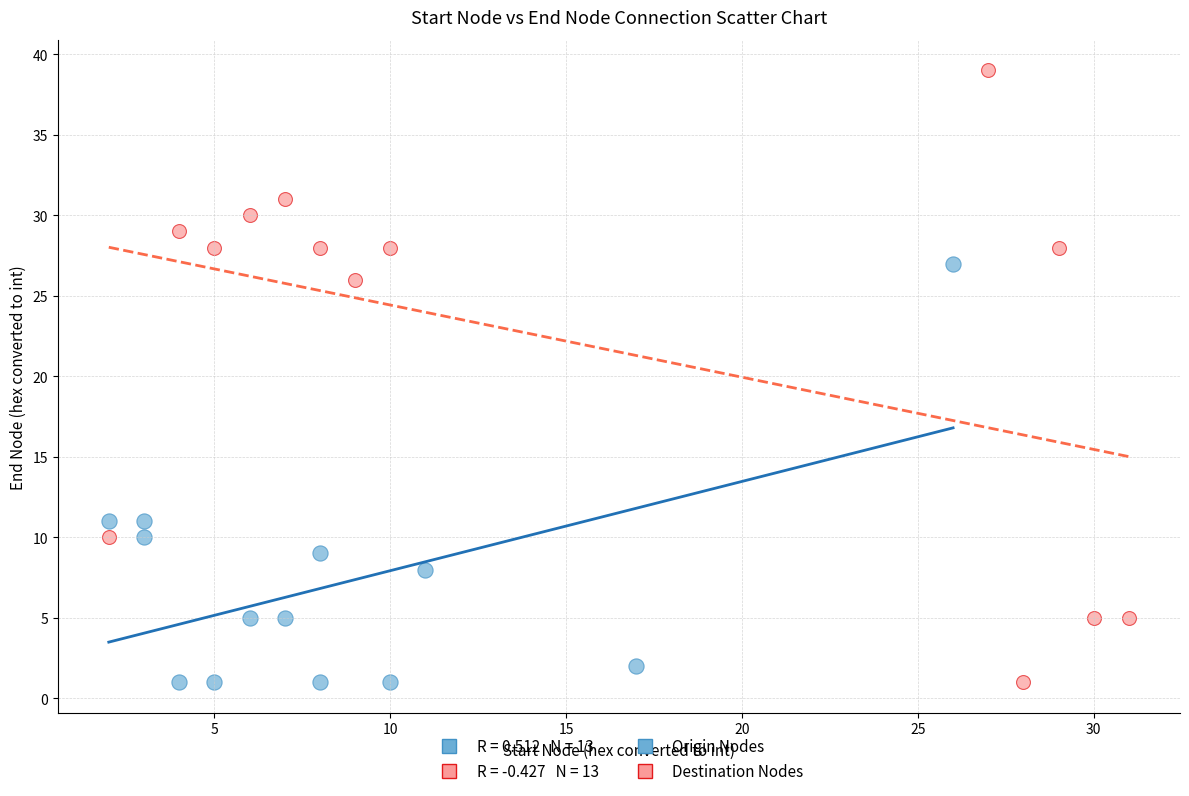

Which series contains the highest Y value?

Destination Nodes